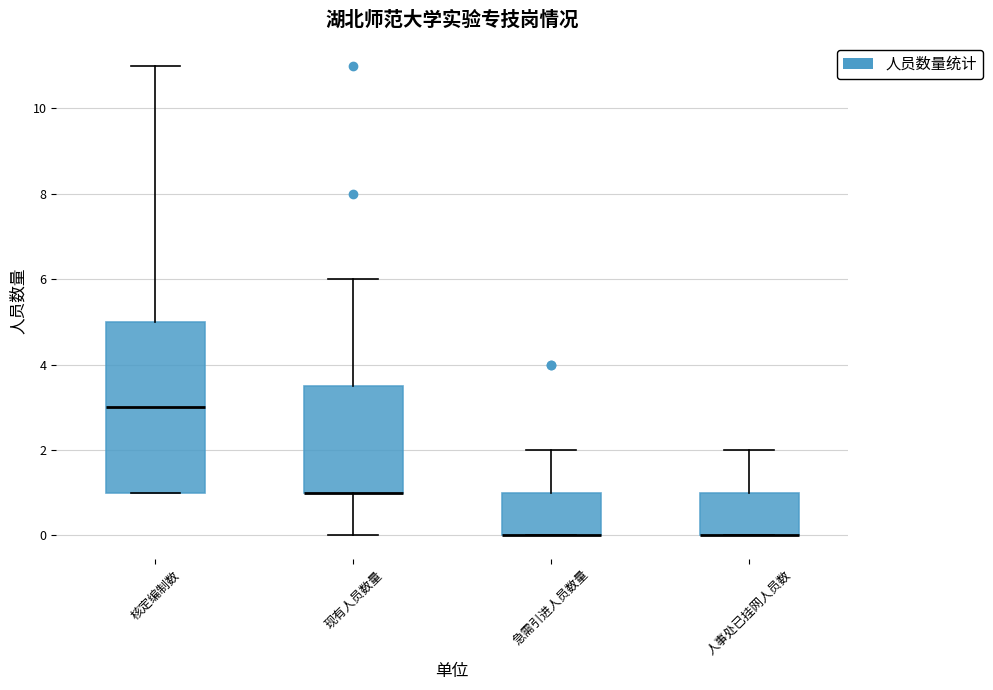

Reading left to right, transcribe this box plot: for each box, give where its median line is, the range the box spans, and where its two whiskers end, as read against the y-axis. The values are not printed on the chart, so give them approximately, as read against the axis.

核定编制数: median 3.0, box 1.0 to 5.0, whiskers 1.0 to 11.0
现有人员数量: median 1.0 (drawn on the box's lower edge), box 1.0 to 3.6, whiskers 0.0 to 6.0
急需引进人员数量: median 0.0 (drawn on the box's lower edge), box 0.0 to 1.0, whiskers 0.0 to 2.0
人事处已挂网人员数: median 0.0 (drawn on the box's lower edge), box 0.0 to 1.0, whiskers 0.0 to 2.0